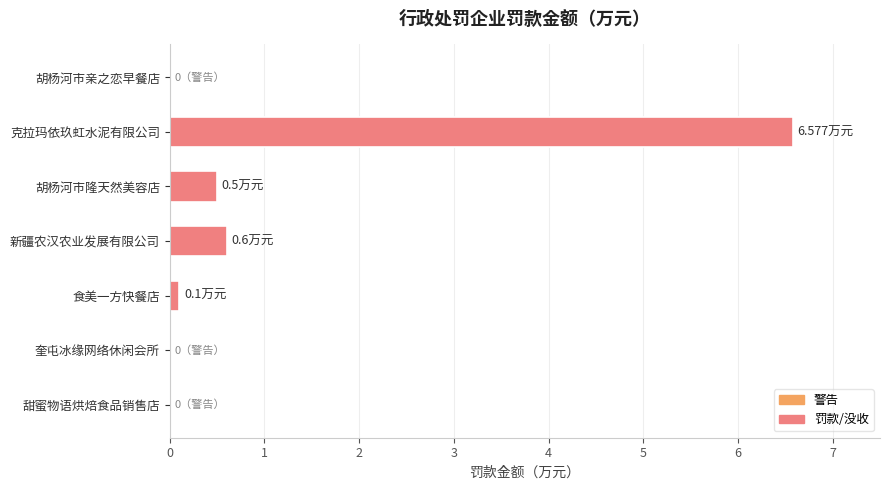

What is the sum of the values at 胡杨河市亲之恋早餐店 and 胡杨河市隆天然美容店?

0.5